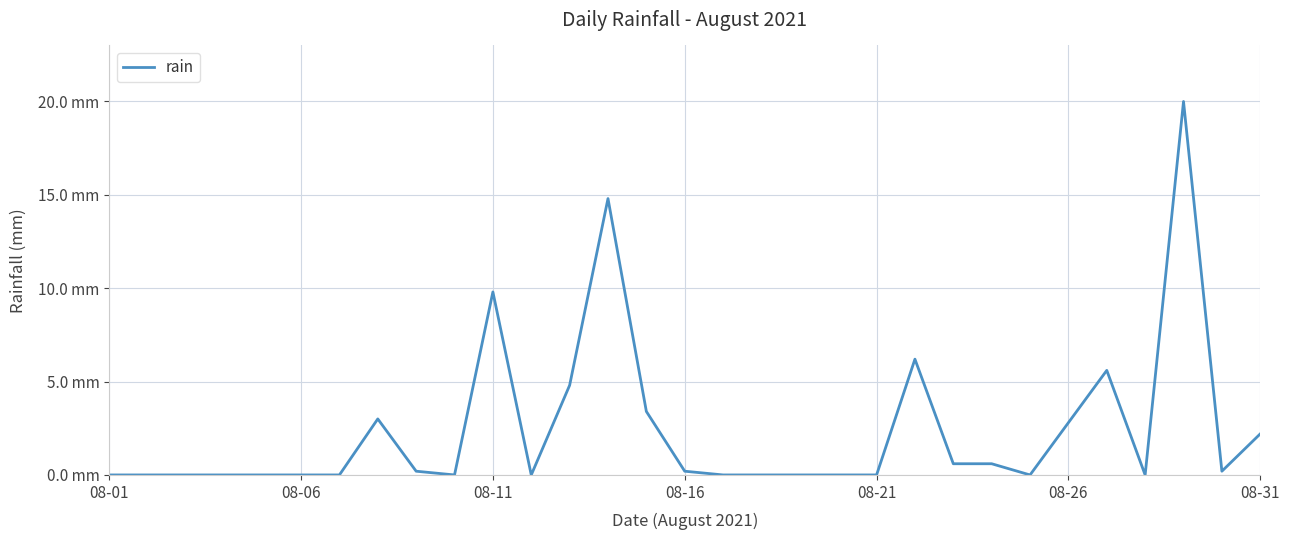

Reading left to right, extract all data points from this chart.

0.0	0.0	0.0	0.0	0.0	0.0	0.0	3.0	0.2	0.0	9.8	0.0	4.8	14.8	3.4	0.2	0.0	0.0	0.0	0.0	0.0	6.2	0.6	0.6	0.0	2.8	5.6	0.0	20.0	0.2	2.2